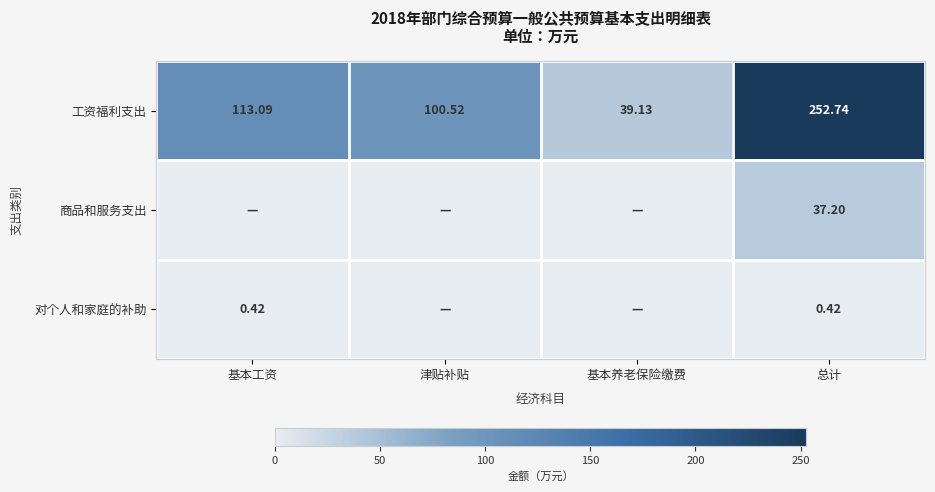

At which label is 工资福利支出 closest to 145?

基本工资